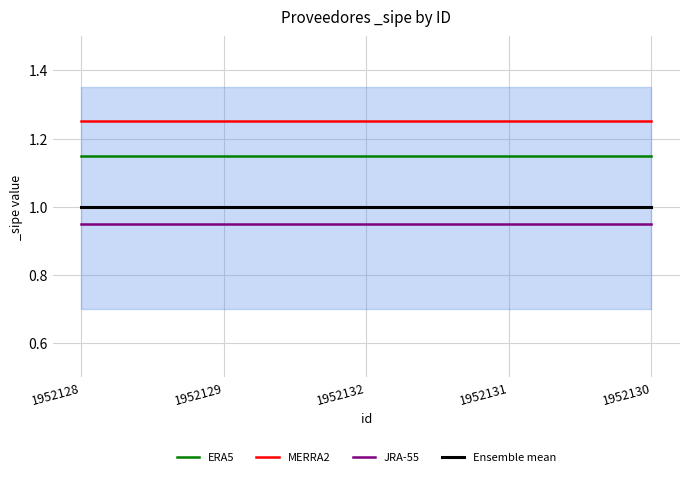

What are all the series names shown in the legend?

ERA5, MERRA2, JRA-55, Ensemble mean